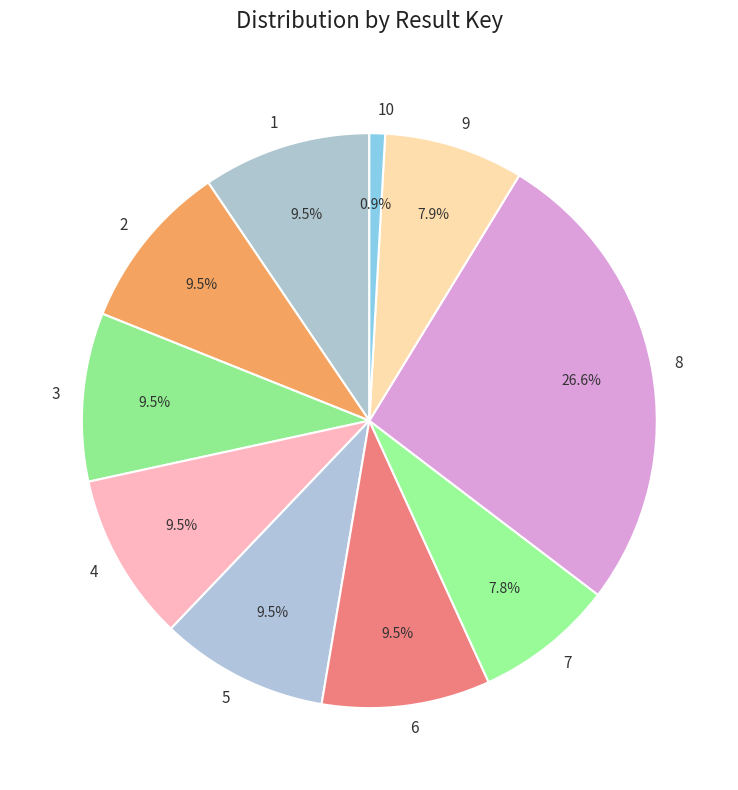

Count the number of slices in the pie.

10